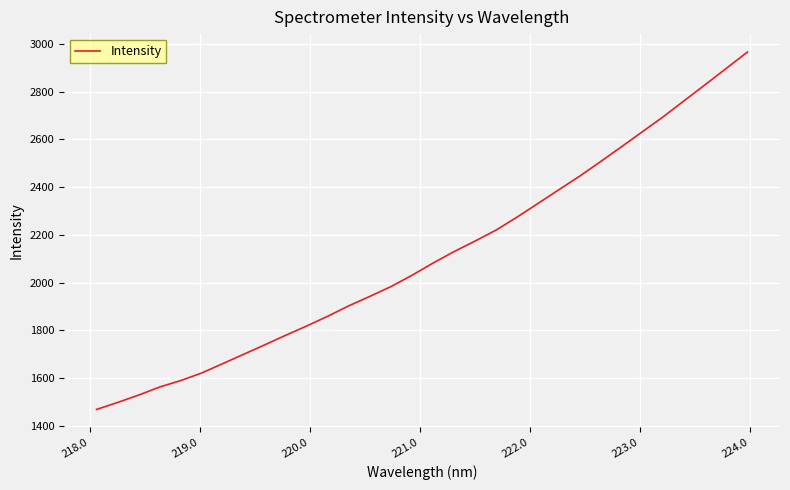

What is the maximum value shown in the chart?

2966.0